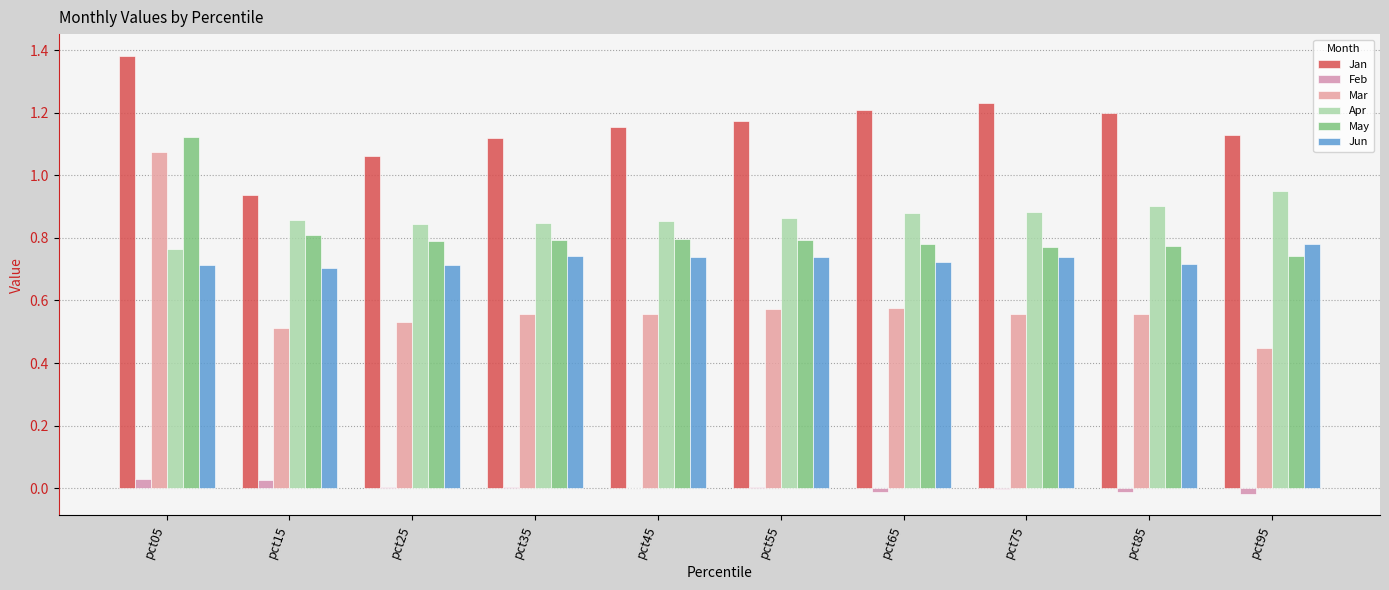

What is the average value of the Jan series?

1.2